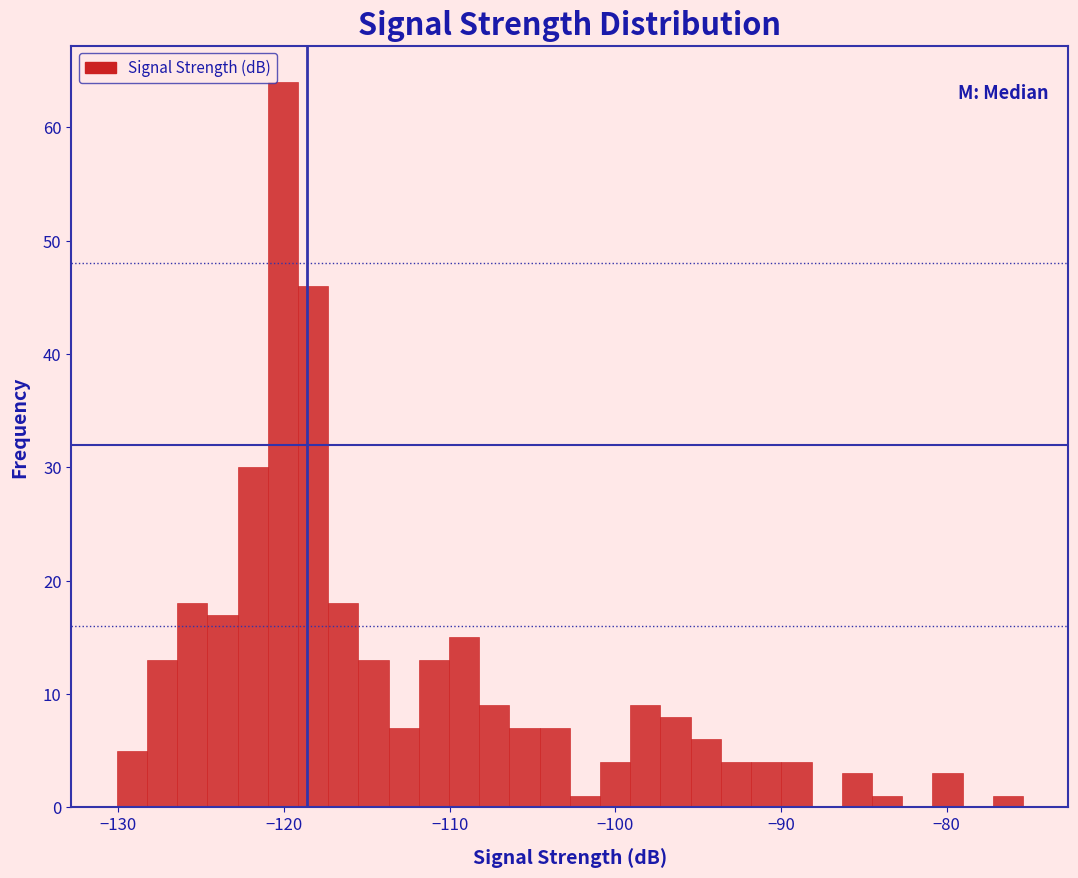

Around what value on the x-axis is the tallest bar? Give the approximate position of its centre, as read against the axis.

-120